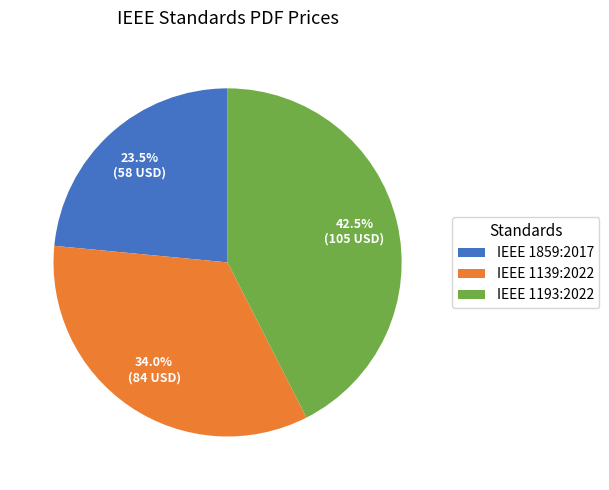

To the nearest percent, what percentage of the pie is IEEE 1139:2022?

34%